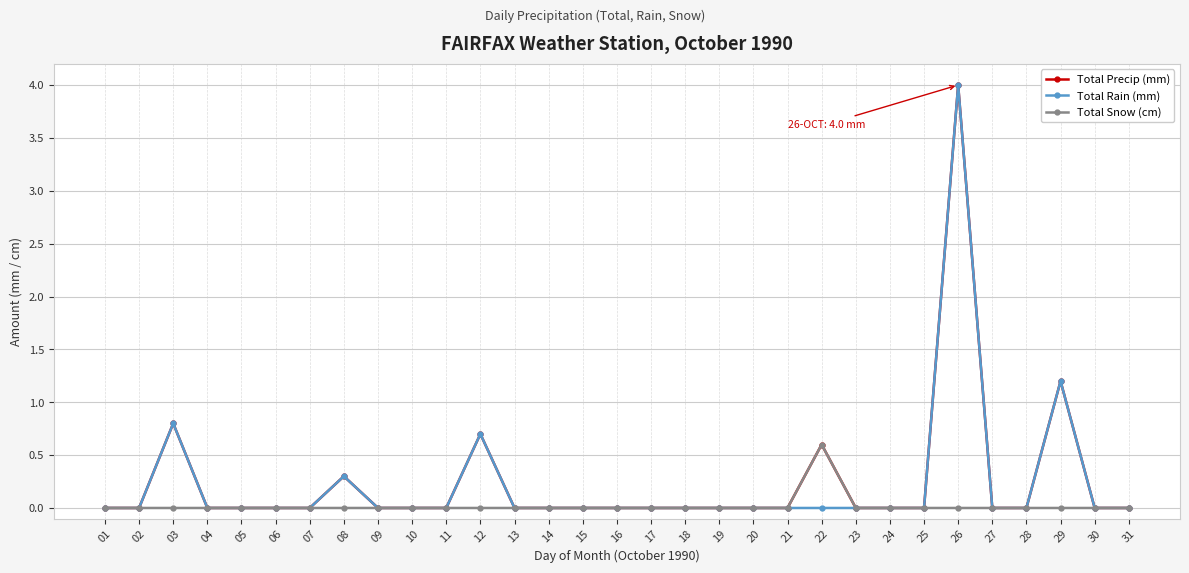

What is the total value across all series at 29?

2.4